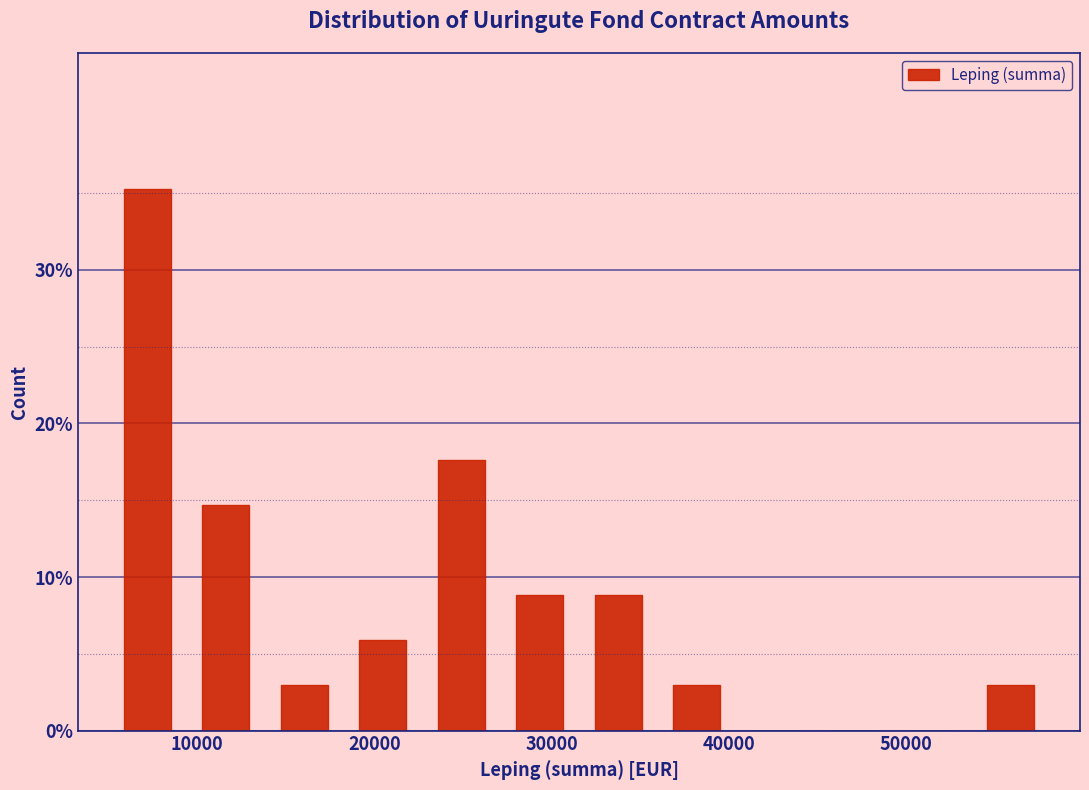

Reading left to right, transcribe this chart: for each bar, give the range it covers on the x-axis and its height. Neither the bar edges nor the heights are printed on the chart, so give them approximately, as read against the axes.

5000 to 9000: 35
9000 to 14000: 15
14000 to 18000: 3
18000 to 23000: 6
23000 to 27000: 18
27000 to 32000: 9
32000 to 36000: 9
36000 to 40000: 3
40000 to 45000: 0
45000 to 49000: 0
49000 to 54000: 0
54000 to 58000: 3